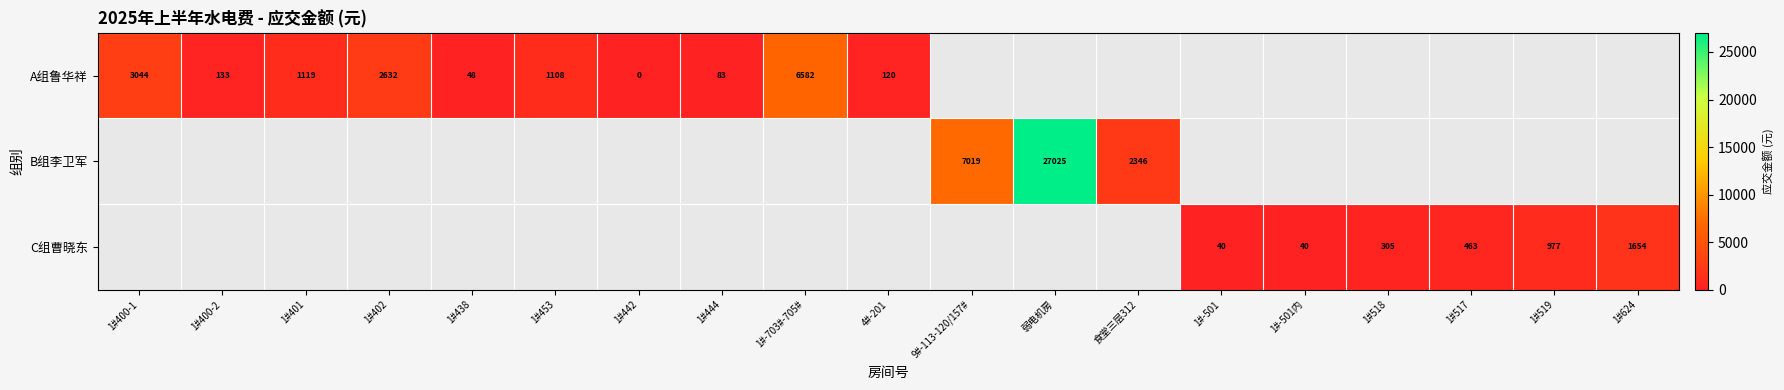

Is the value of C组曹晓东 at 1#518 greater than the value of A组鲁华祥 at 1#444?

Yes